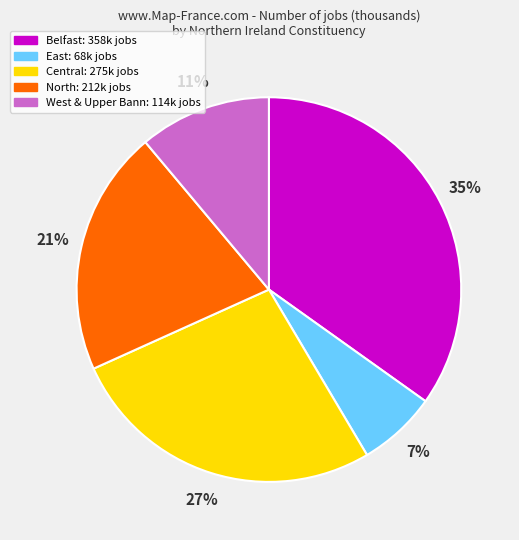

To the nearest percent, what is the average slice percentage?

20%